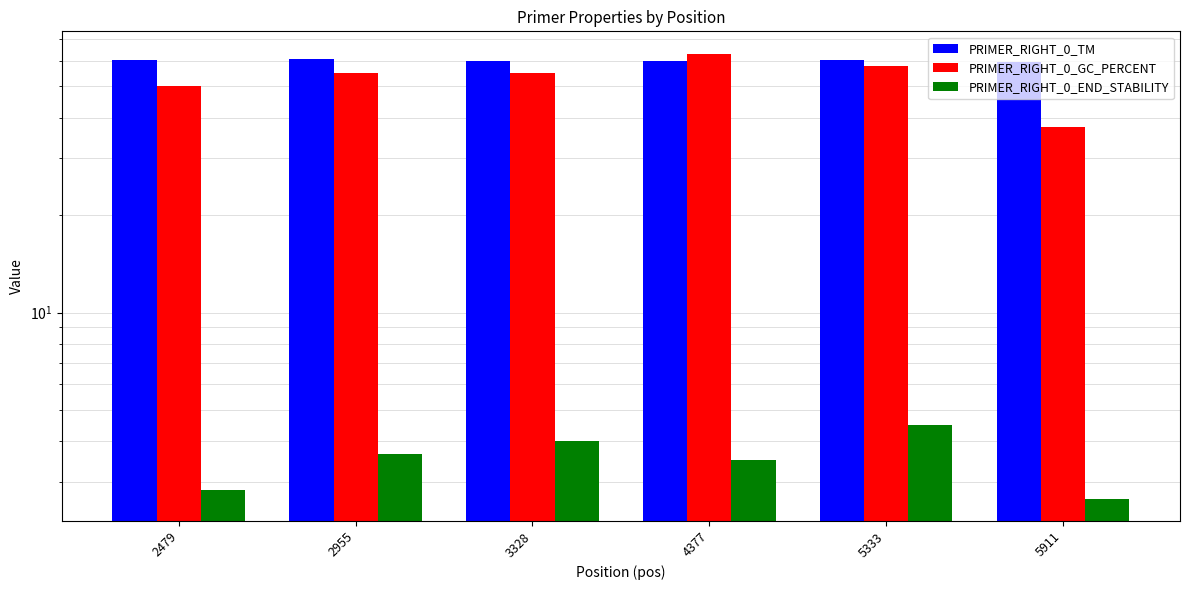

Is the value of PRIMER_RIGHT_0_GC_PERCENT at 3328 greater than the value of PRIMER_RIGHT_0_TM at 3328?

No